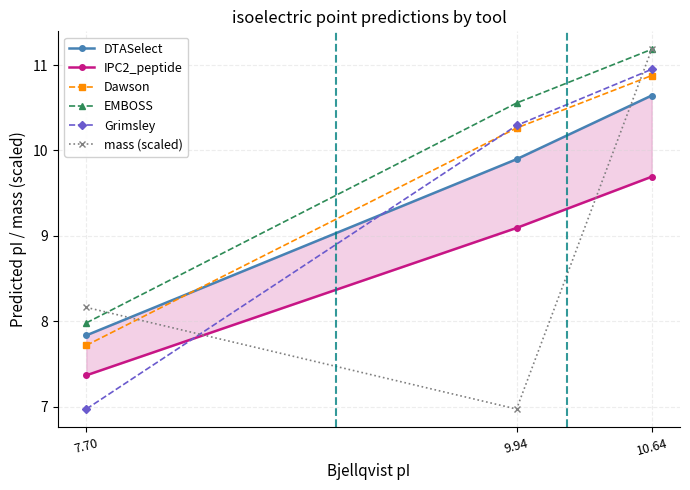

Count the number of categories in the chart.

3